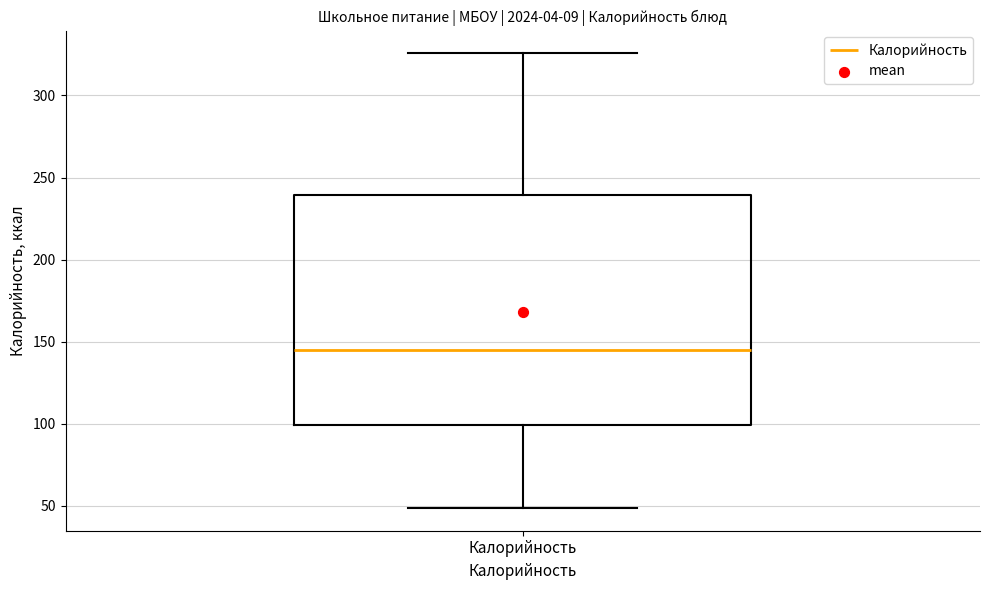

Transcribe this box plot: give where the median line is, the range the box spans, and where the two whiskers end, as read against the y-axis. The values are not printed on the chart, so give them approximately, as read against the axis.

median 145, box 100 to 240, whiskers 50 to 325